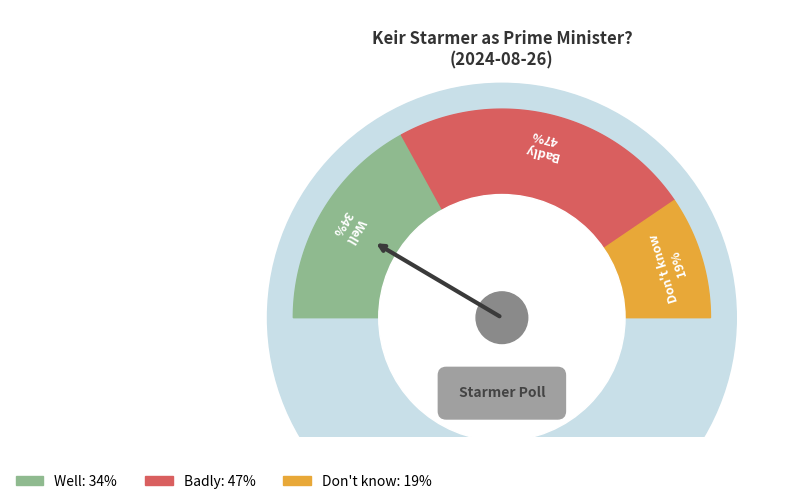

Which slice is the smallest?

Don't know